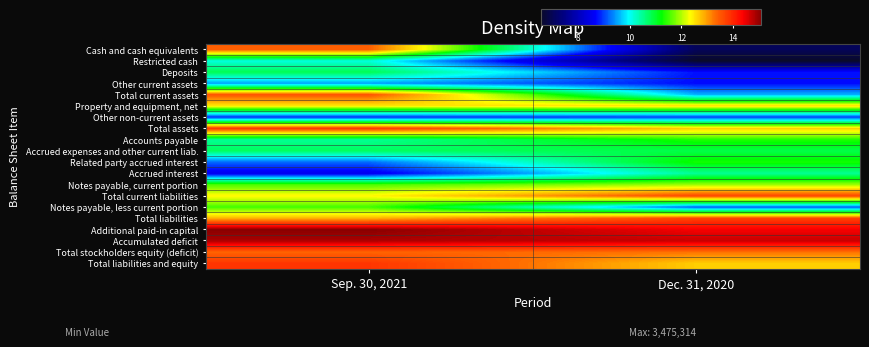

Reading left to right, list all the values displayed in this chart.

Cash and cash equivalents: Sep. 30, 2021=13.4	Dec. 31, 2020=7.0
Restricted cash: Sep. 30, 2021=10.1	Dec. 31, 2020=6.6
Deposits: Sep. 30, 2021=10.8	Dec. 31, 2020=8.8
Other current assets: Sep. 30, 2021=9.5	Dec. 31, 2020=8.7
Total current assets: Sep. 30, 2021=13.5	Dec. 31, 2020=9.6
Property and equipment, net: Sep. 30, 2021=12.5	Dec. 31, 2020=12.6
Other non-current assets: Sep. 30, 2021=8.9	Dec. 31, 2020=9.0
Total assets: Sep. 30, 2021=13.8	Dec. 31, 2020=12.7
Accounts payable: Sep. 30, 2021=10.5	Dec. 31, 2020=11.4
Accrued expenses and other current liab.: Sep. 30, 2021=10.8	Dec. 31, 2020=10.9
Related party accrued interest: Sep. 30, 2021=9.2	Dec. 31, 2020=11.3
Accrued interest: Sep. 30, 2021=8.5	Dec. 31, 2020=10.5
Notes payable, current portion: Sep. 30, 2021=11.5	Dec. 31, 2020=11.9
Total current liabilities: Sep. 30, 2021=12.4	Dec. 31, 2020=13.7
Notes payable, less current portion: Sep. 30, 2021=11.5	Dec. 31, 2020=9.1
Total liabilities: Sep. 30, 2021=12.8	Dec. 31, 2020=13.7
Additional paid-in capital: Sep. 30, 2021=15.1	Dec. 31, 2020=14.4
Accumulated deficit: Sep. 30, 2021=14.9	Dec. 31, 2020=14.7
Total stockholders equity (deficit): Sep. 30, 2021=13.4	Dec. 31, 2020=13.3
Total liabilities and equity: Sep. 30, 2021=13.8	Dec. 31, 2020=12.7